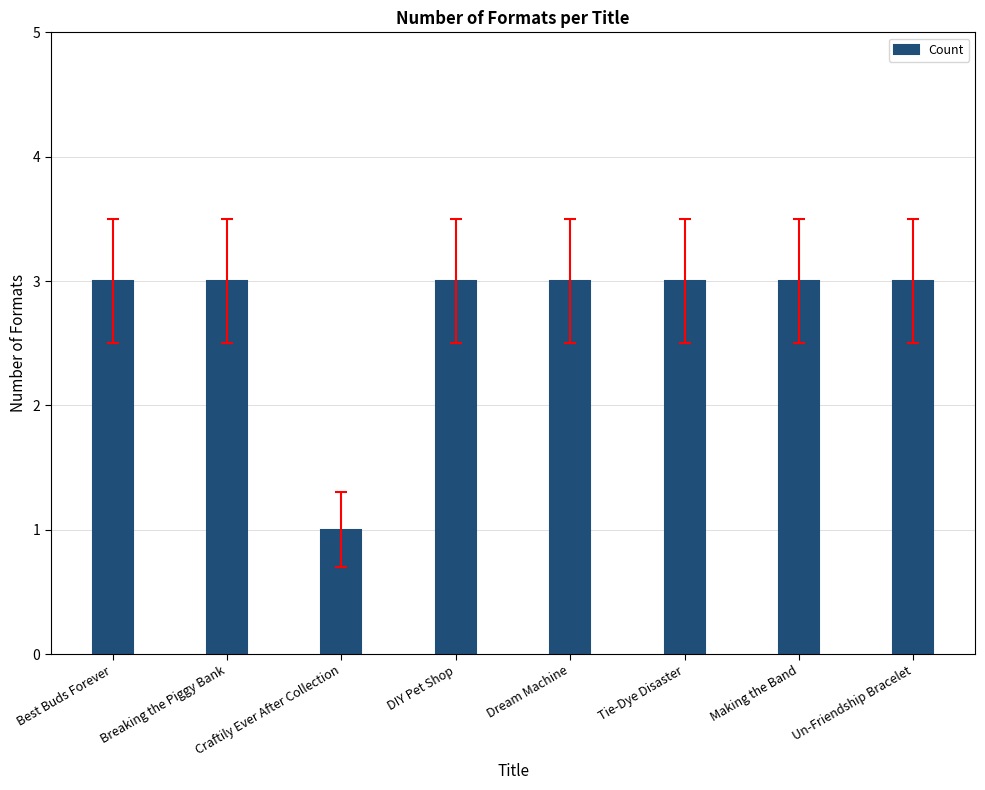

Reading left to right, what are all the values shown in this chart?

Best Buds Forever=3	Breaking the Piggy Bank=3	Craftily Ever After Collection=1	DIY Pet Shop=3	Dream Machine=3	Tie-Dye Disaster=3	Making the Band=3	Un-Friendship Bracelet=3